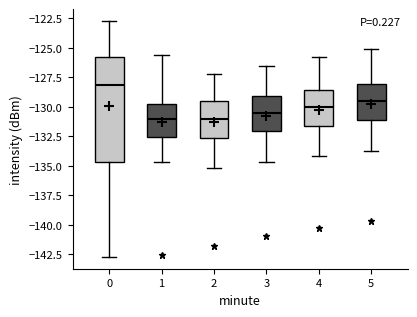

Reading left to right, read every box against the y-axis: the position of its median line, the range the box covers, and the ends of its whiskers. The values are not printed on the chart, so give them approximately, as read against the axis.

0: median -128.0, box -134.5 to -125.5, whiskers -142.5 to -122.5
1: median -131.0, box -132.5 to -130.0, whiskers -134.5 to -125.5
2: median -131.0, box -132.5 to -129.5, whiskers -135.0 to -127.0
3: median -130.5, box -132.0 to -129.0, whiskers -134.5 to -126.5
4: median -130.0, box -131.5 to -128.5, whiskers -134.0 to -126.0
5: median -129.5, box -131.0 to -128.0, whiskers -133.5 to -125.0